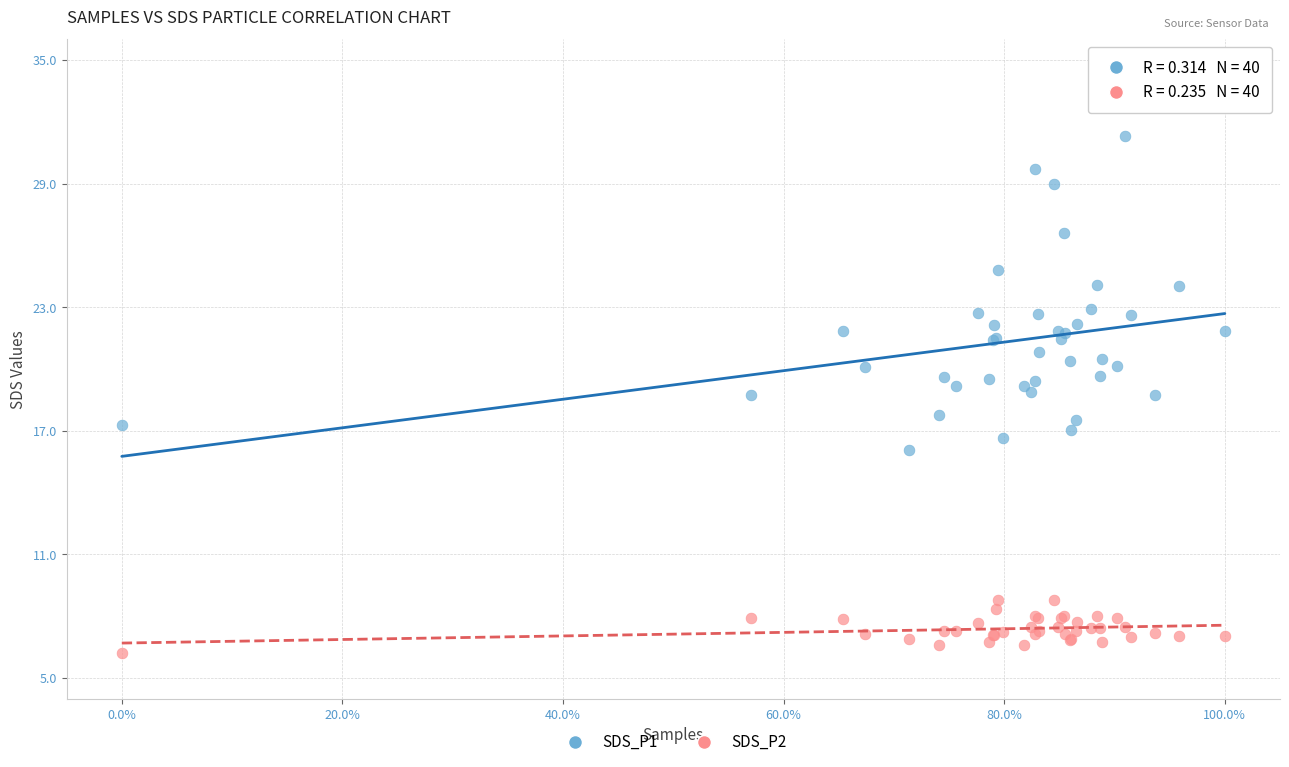

Which series has the widest spread of Y values?

SDS_P1